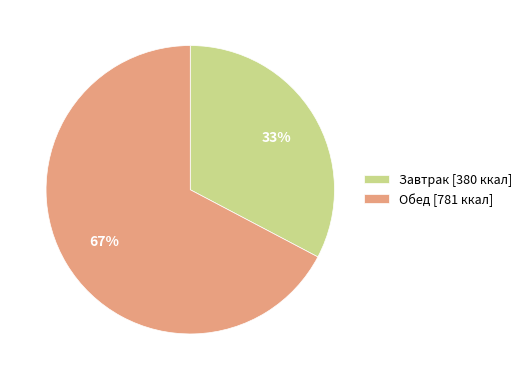

What is the ratio of the value at Завтрак to the value at Обед?

0.5